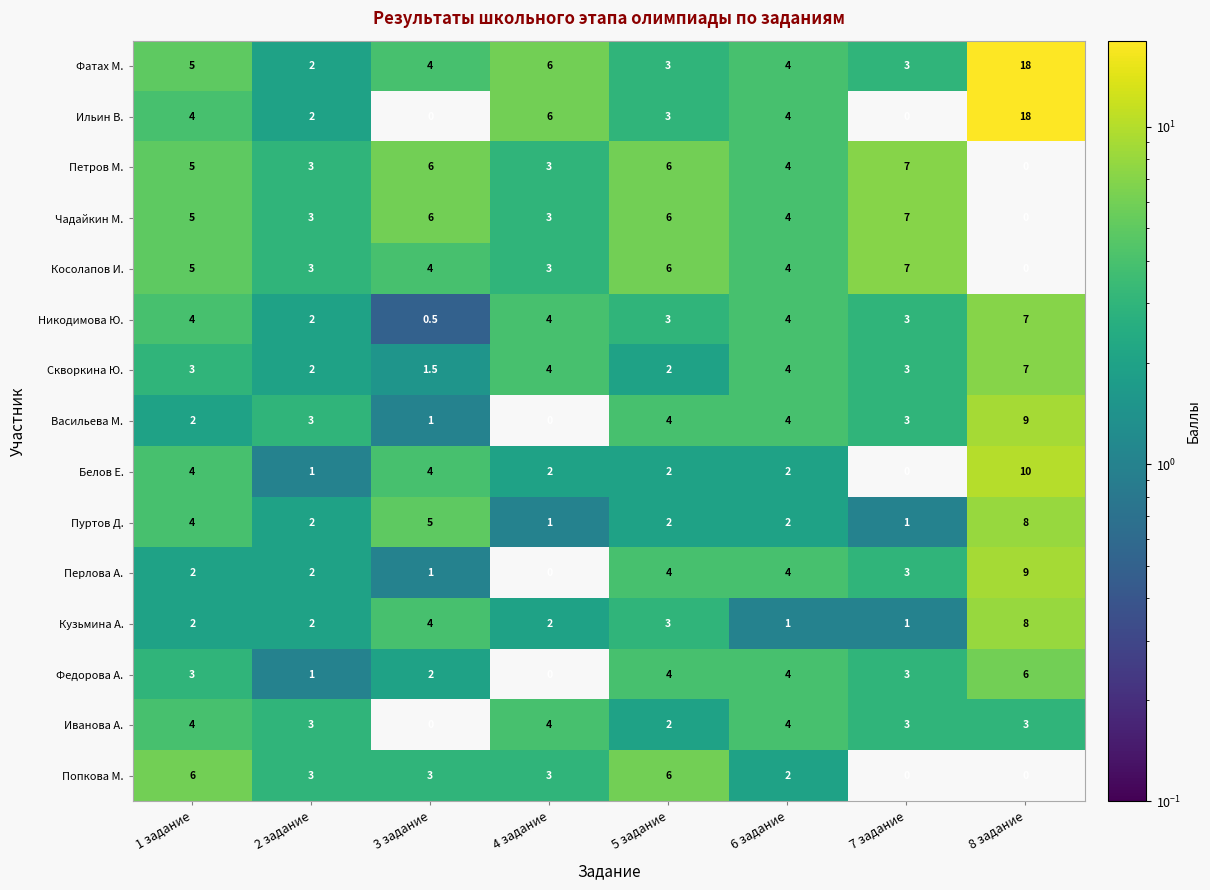

Which series has the largest range (max minus min)?

Ильин В.